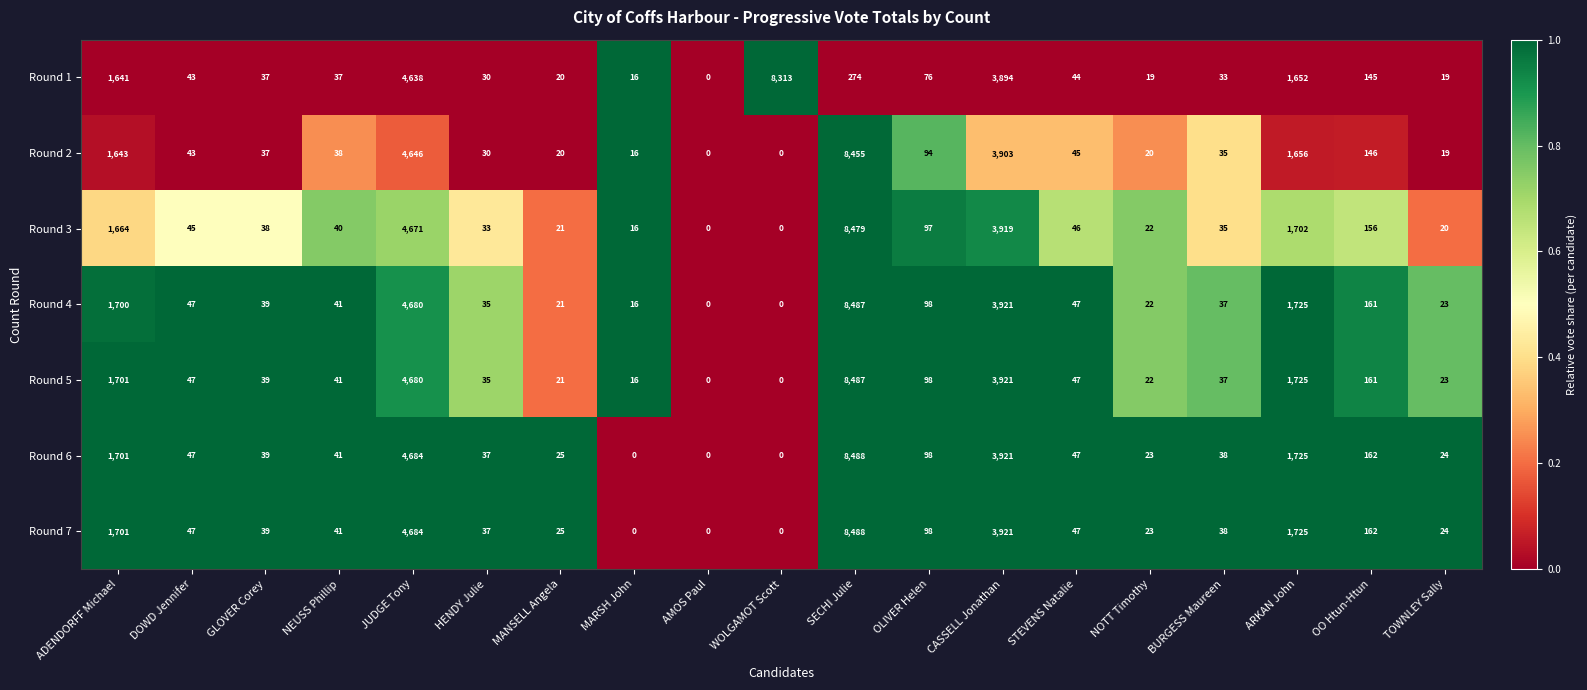

At which label does Round 6 first exceed 41?

ADENDORFF Michael